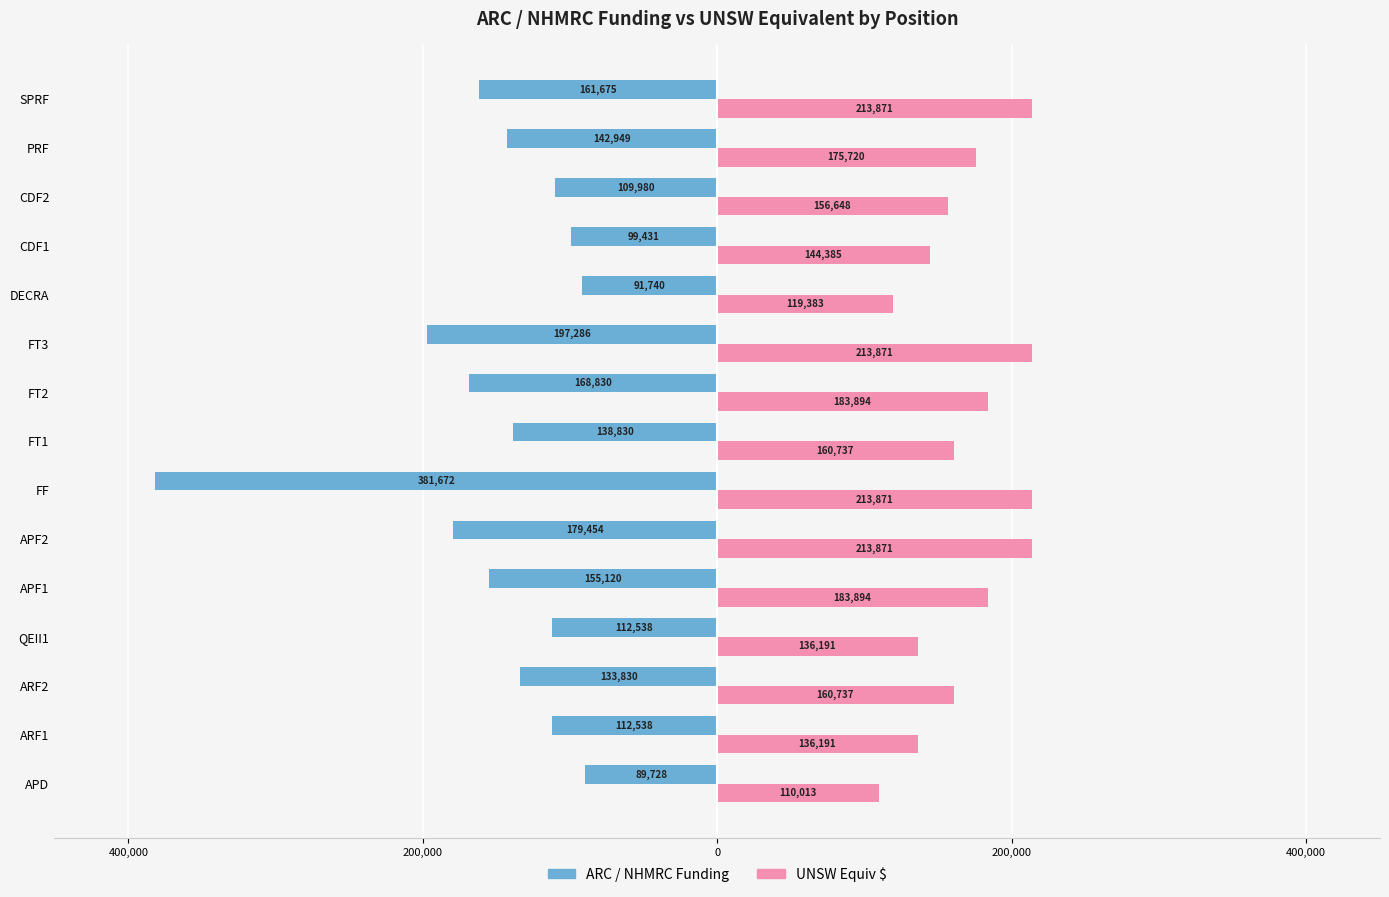

What are all the series names shown in the legend?

ARC / NHMRC Funding, UNSW Equiv $